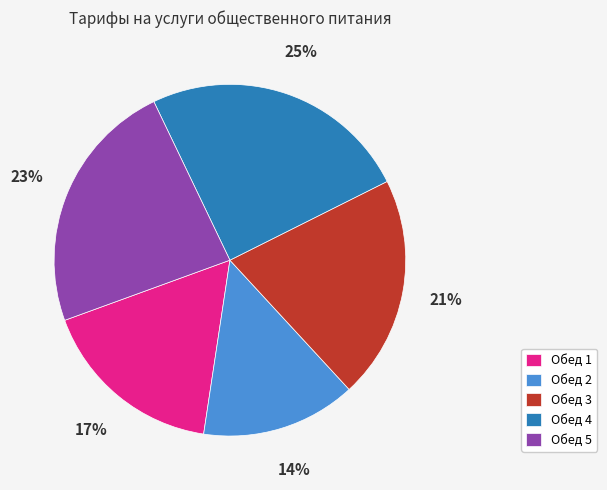

Is there a majority slice in this chart?

No